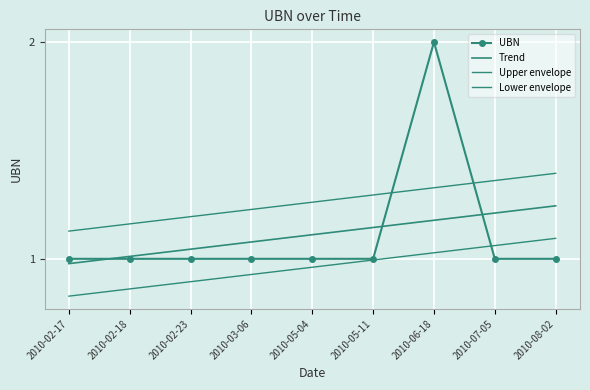

Which category has the lowest value across all series?

2010-02-17